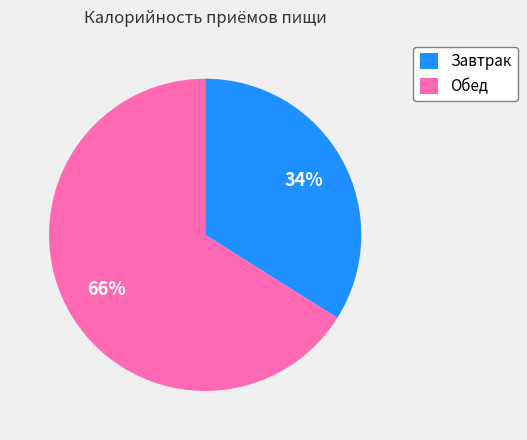

Which category has the biggest portion of the pie?

Обед